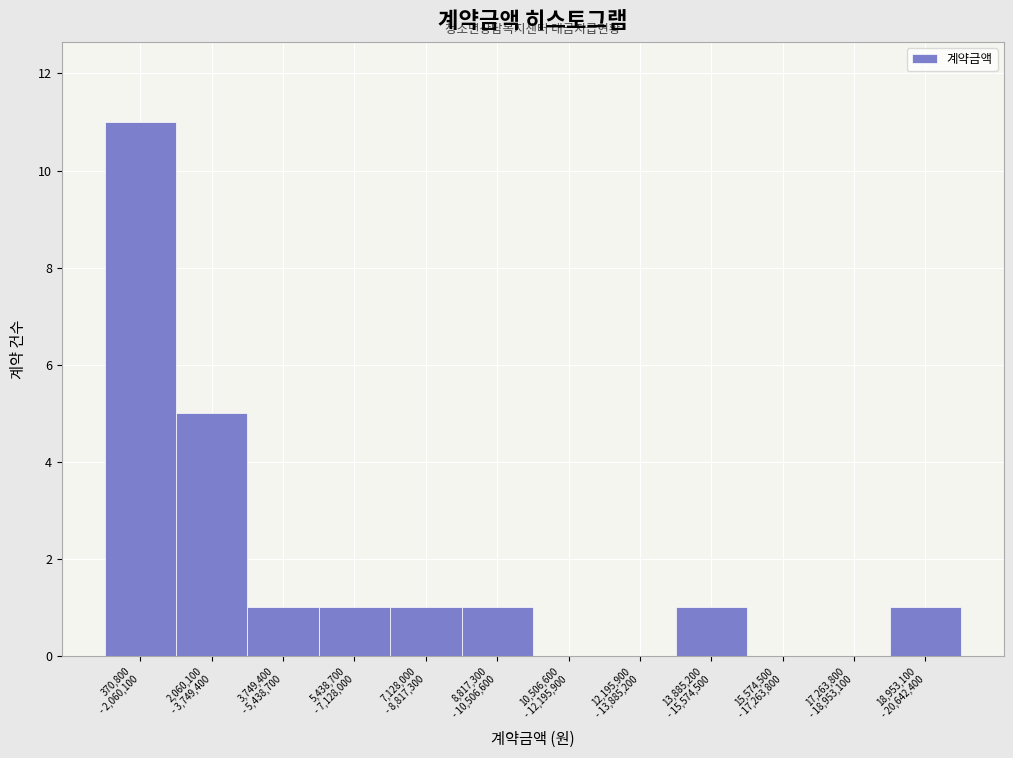

What is the maximum value shown in the chart?

11